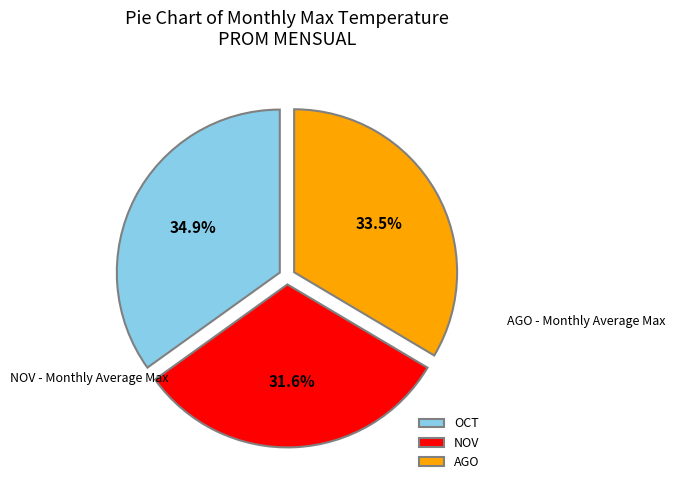

The OCT slice represents 30% of the pie. True or false?

False